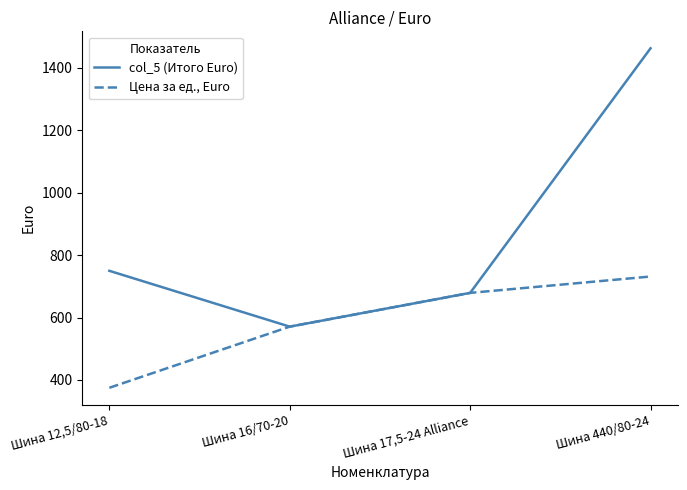

Does the chart have visible grid lines?

No